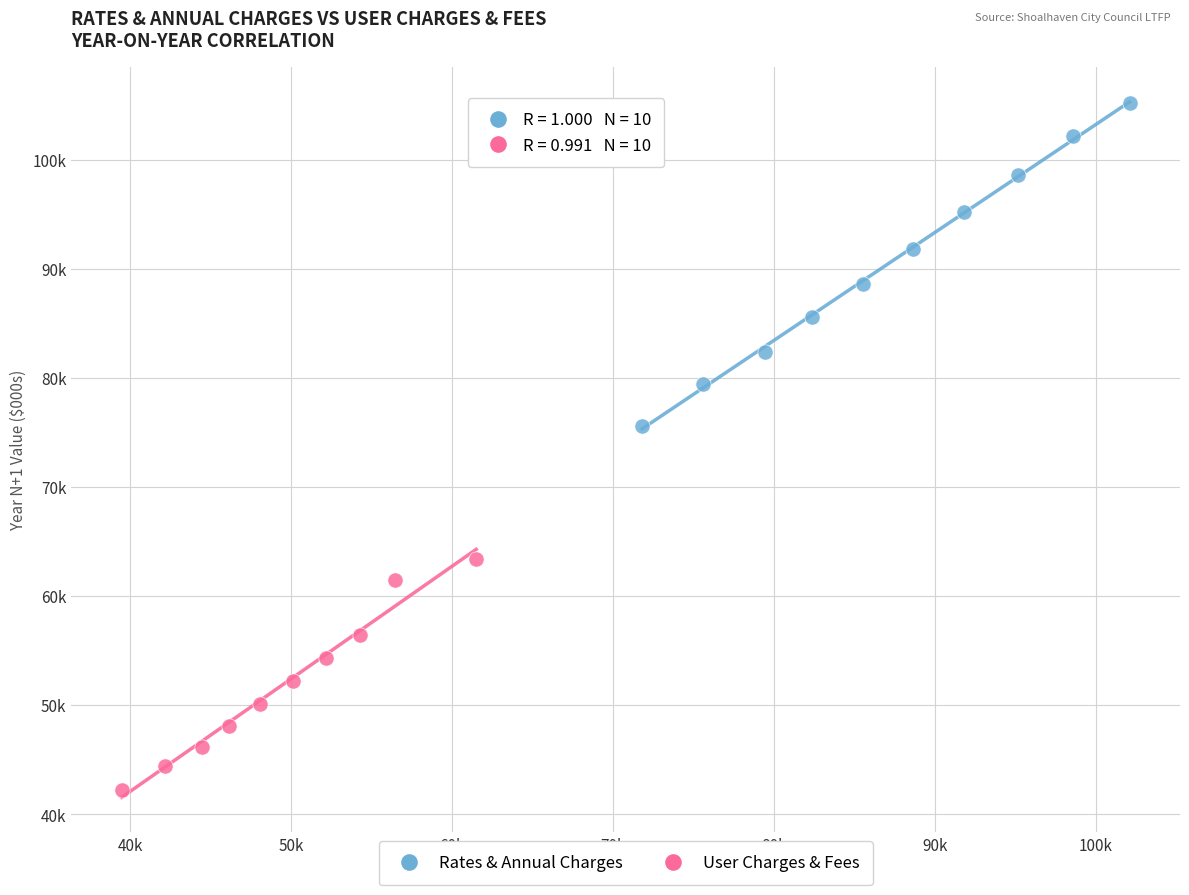

What are all the series names shown in the legend?

Rates & Annual Charges, User Charges & Fees